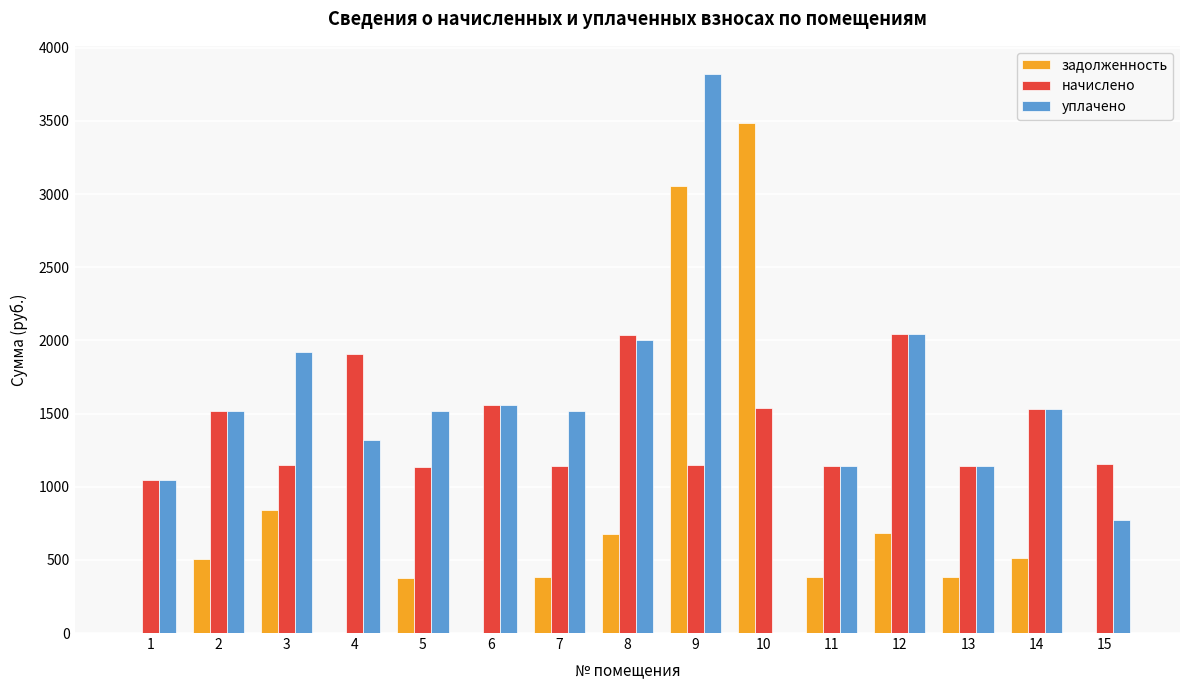

Is the value of начислено at 11 greater than the value of уплачено at 12?

No